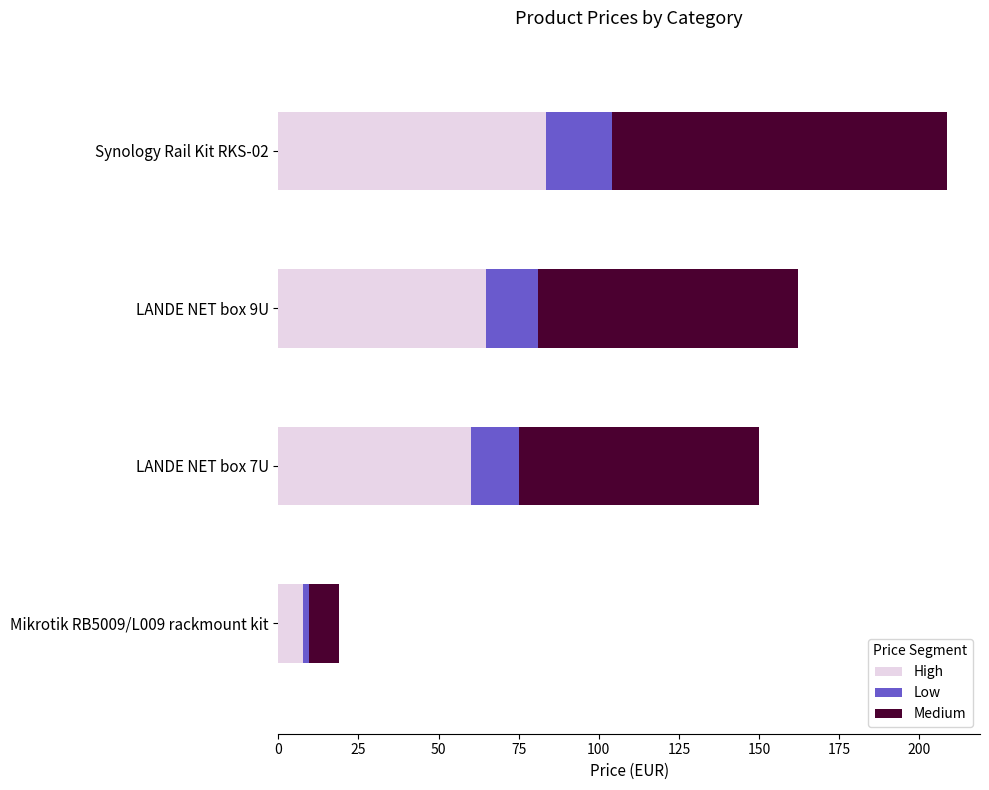

The value of High at LANDE NET box 7U is 60.0. True or false?

True